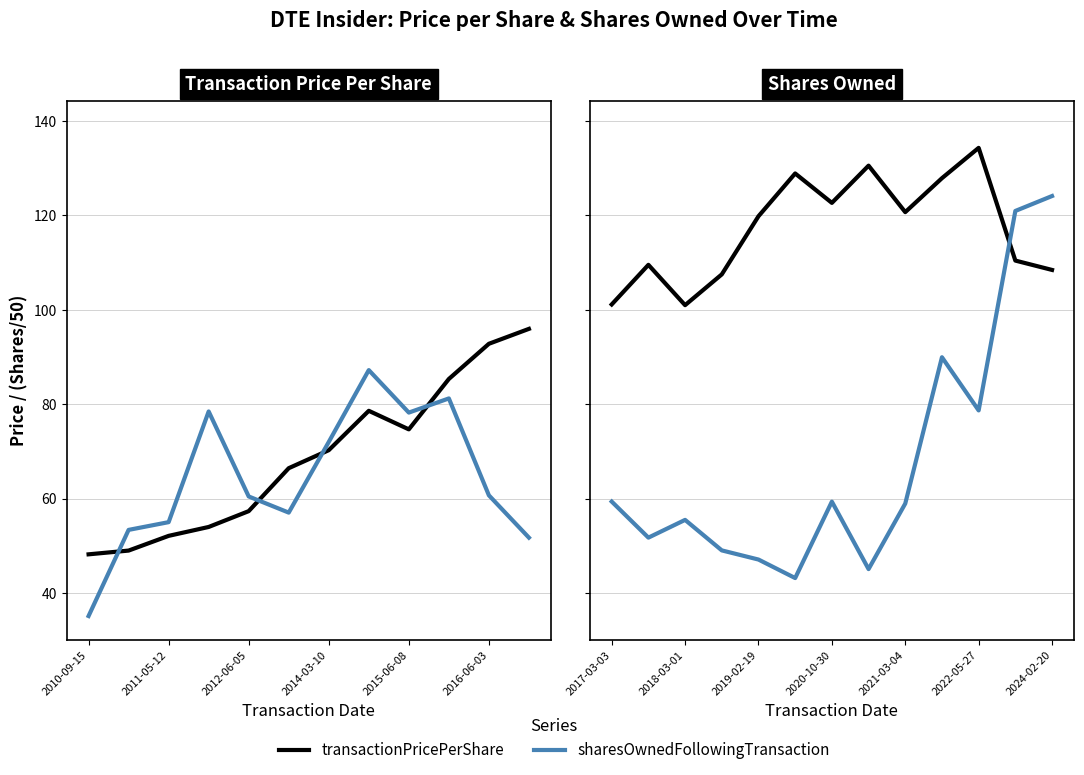

True or false: transactionPricePerShare has a value of 173.9 at 2017-03-03.

False